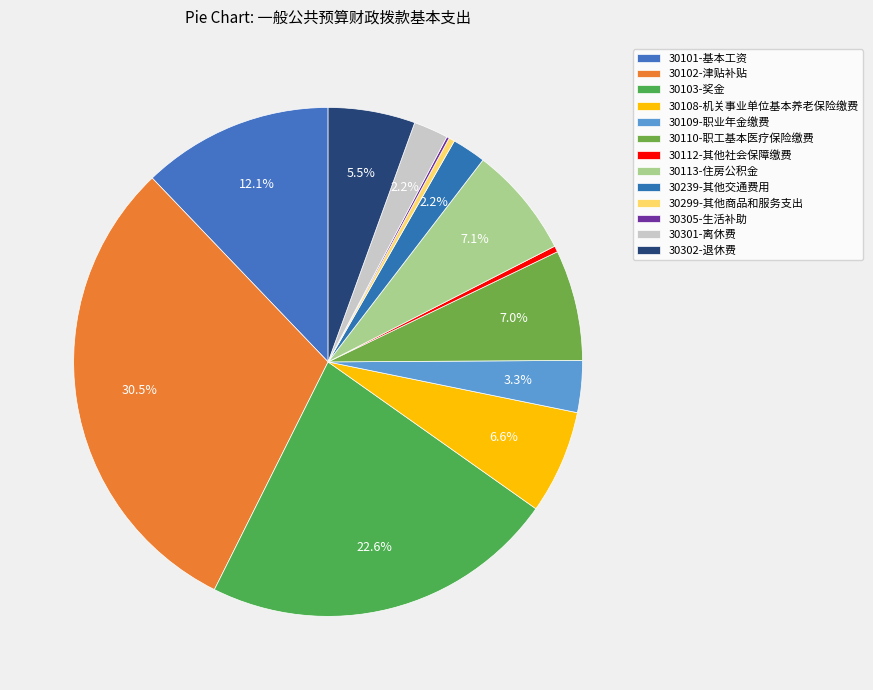

Is there a majority slice in this chart?

No